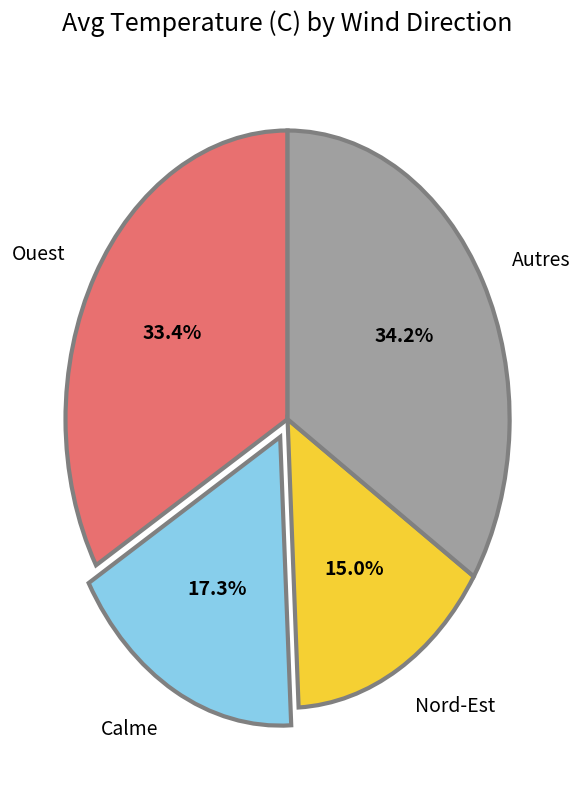

Rank the categories by value from lowest to highest.

Nord-Est, Calme, Ouest, Autres